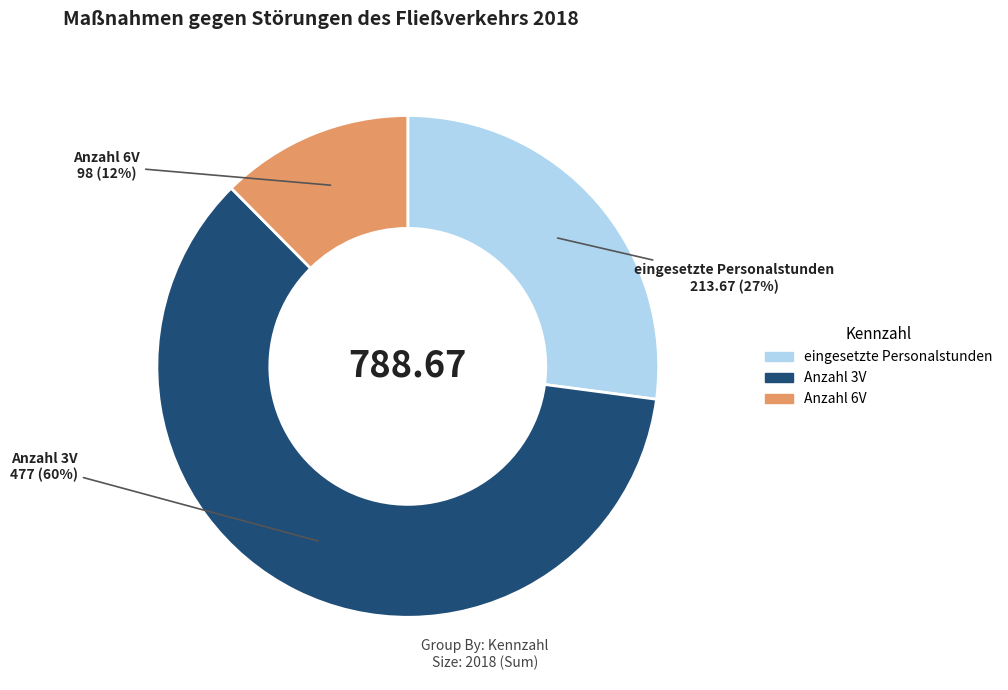

Which slice is the largest?

Anzahl 3V